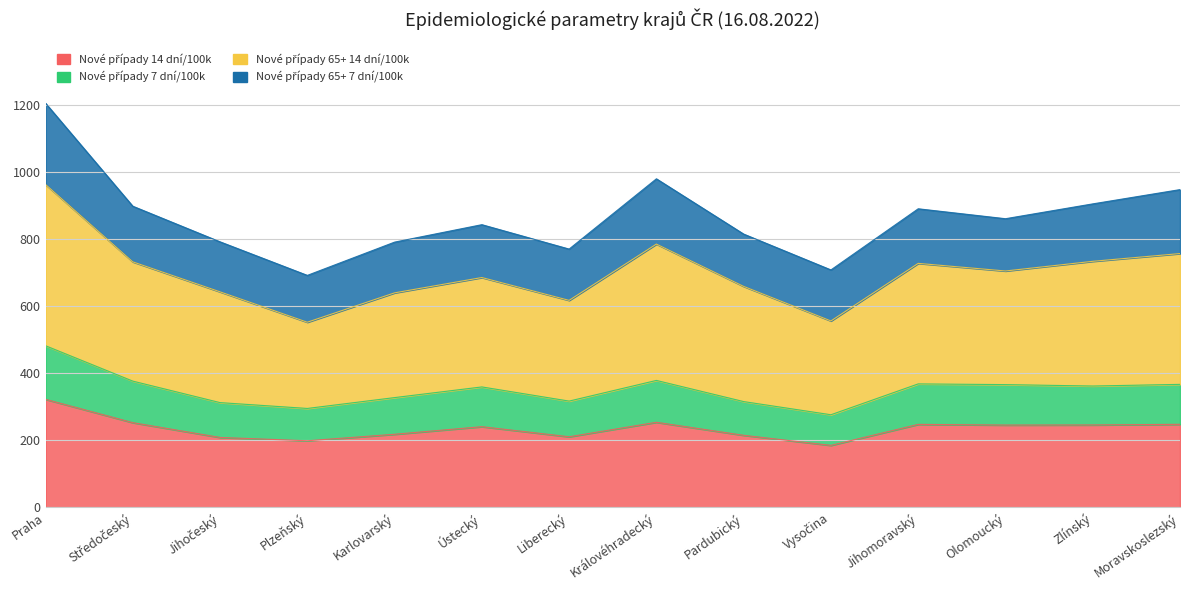

How many interior local valleys does the Nové případy 14 dní/100k series have?

4